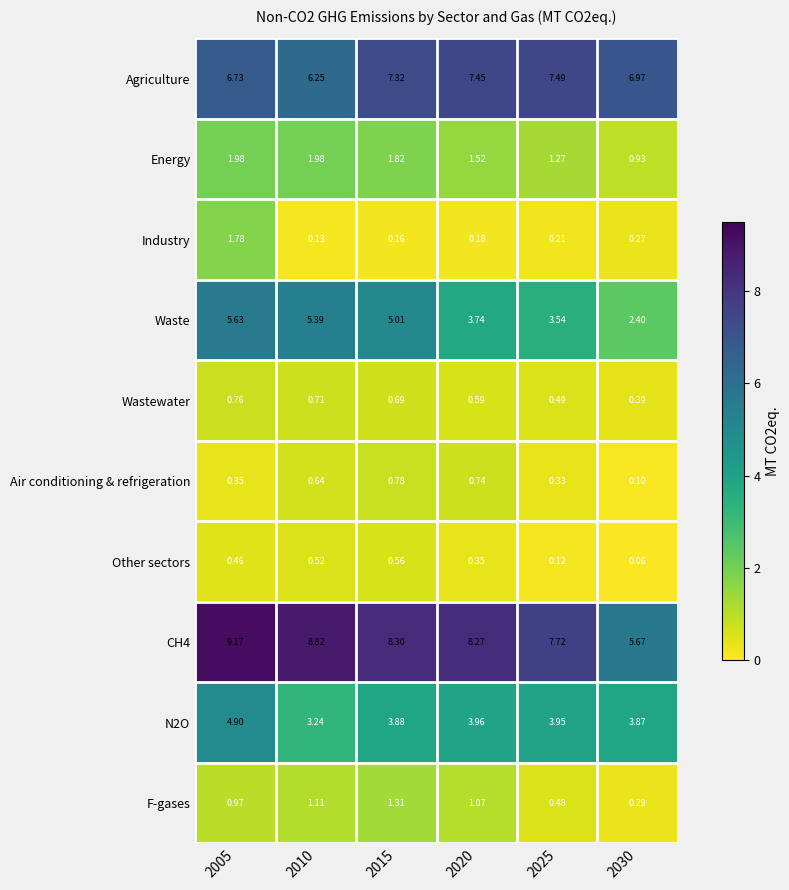

Which series changed the most between 2005 and 2025?

Waste